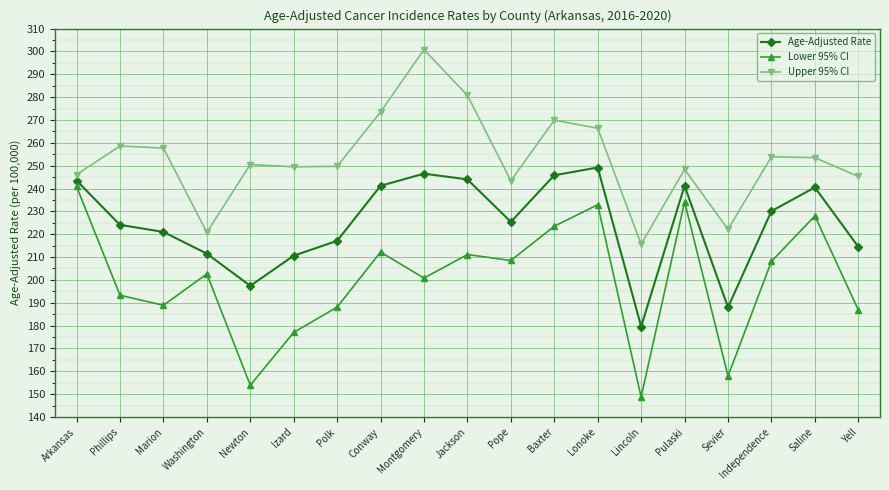

How many series are shown in this chart?

3